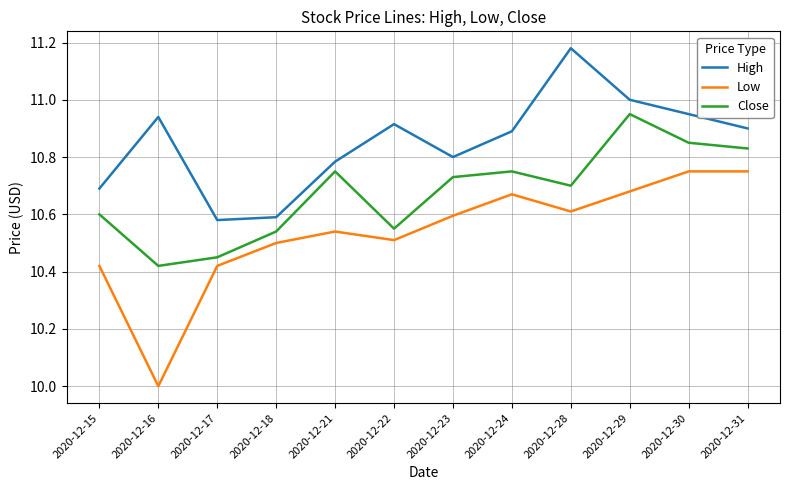

Which label corresponds to the largest value in the chart?

2020-12-28